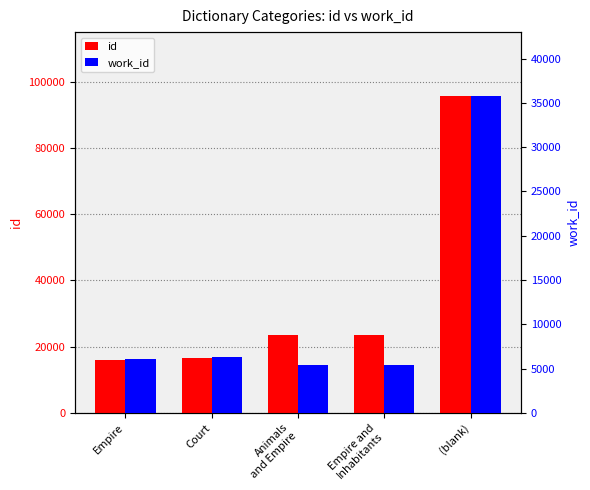

What are all the series names shown in the legend?

id, work_id